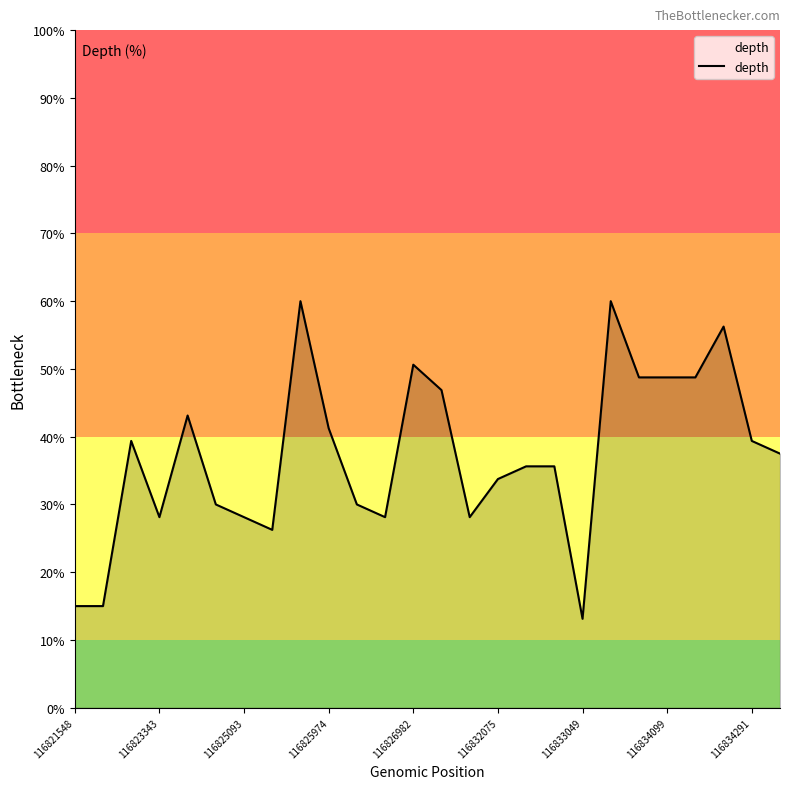

What is the minimum value shown in the chart?

13.1